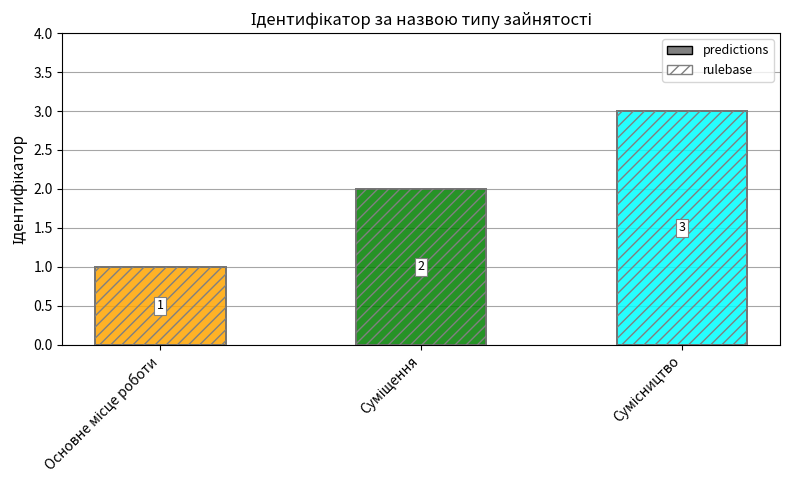

At how many categories does at least one series exceed 2?

1